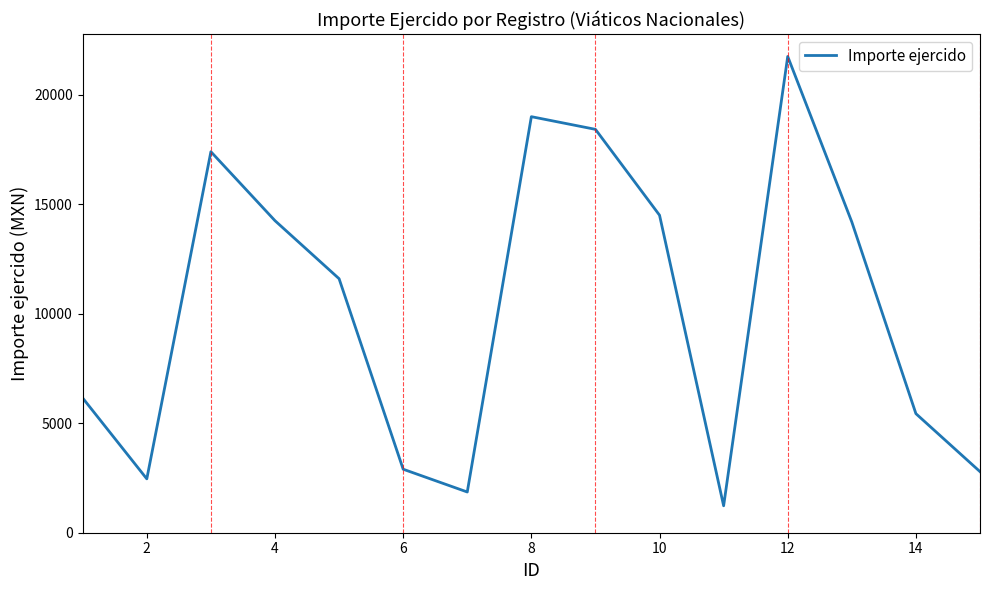

What is the maximum value shown in the chart?

21750.0